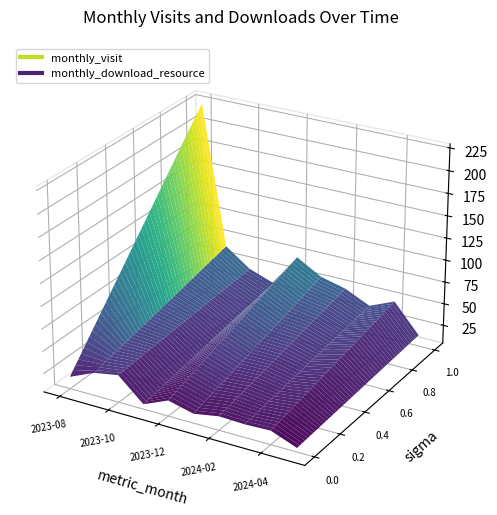

Reading right to left, what are all the values shown in this chart?

monthly_visit: 2024-05=17	2024-04=49	2024-03=37	2024-02=50	2024-01=57	2023-12=73	2023-11=36	2023-10=46	2023-09=66	2023-08=225
monthly_download_resource: 2024-05=9	2024-04=20	2024-03=19	2024-02=20	2024-01=15	2023-12=22	2023-11=10	2023-10=35	2023-09=30	2023-08=18